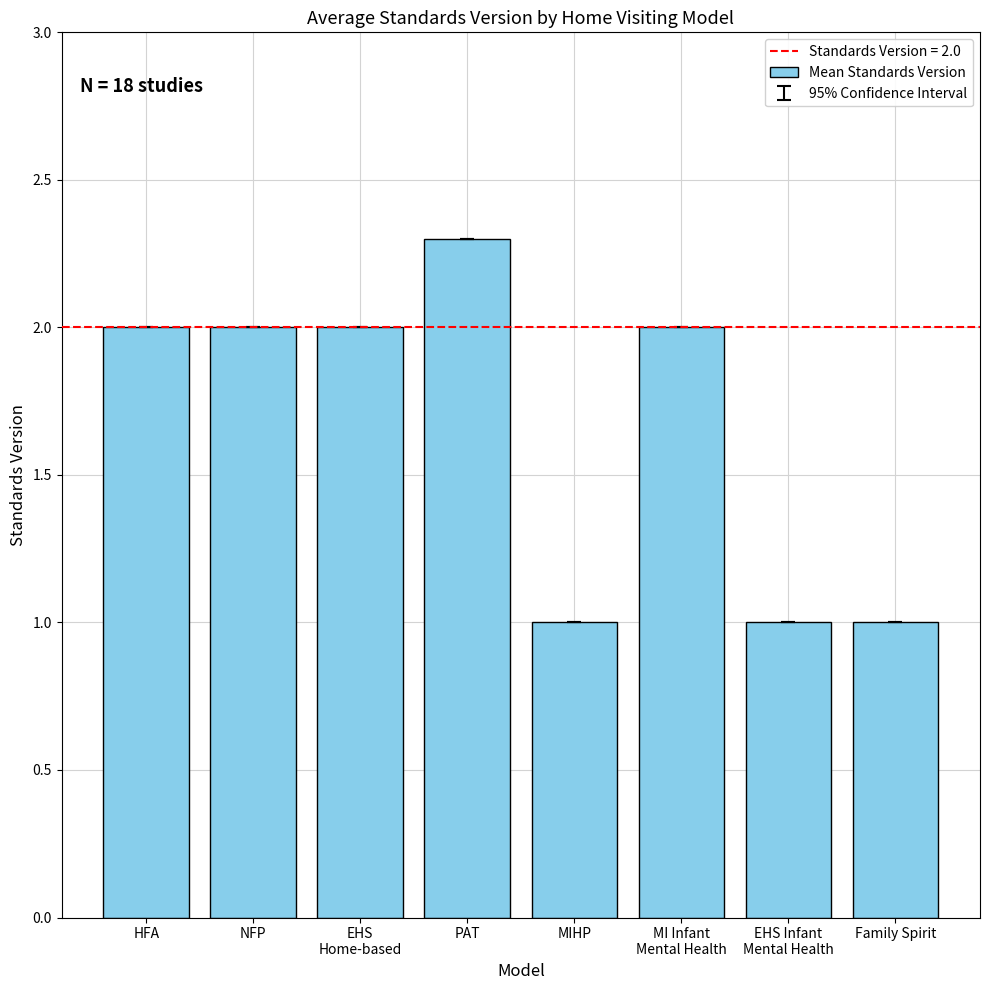

Are the bars grouped side by side (vs. stacked)?

No